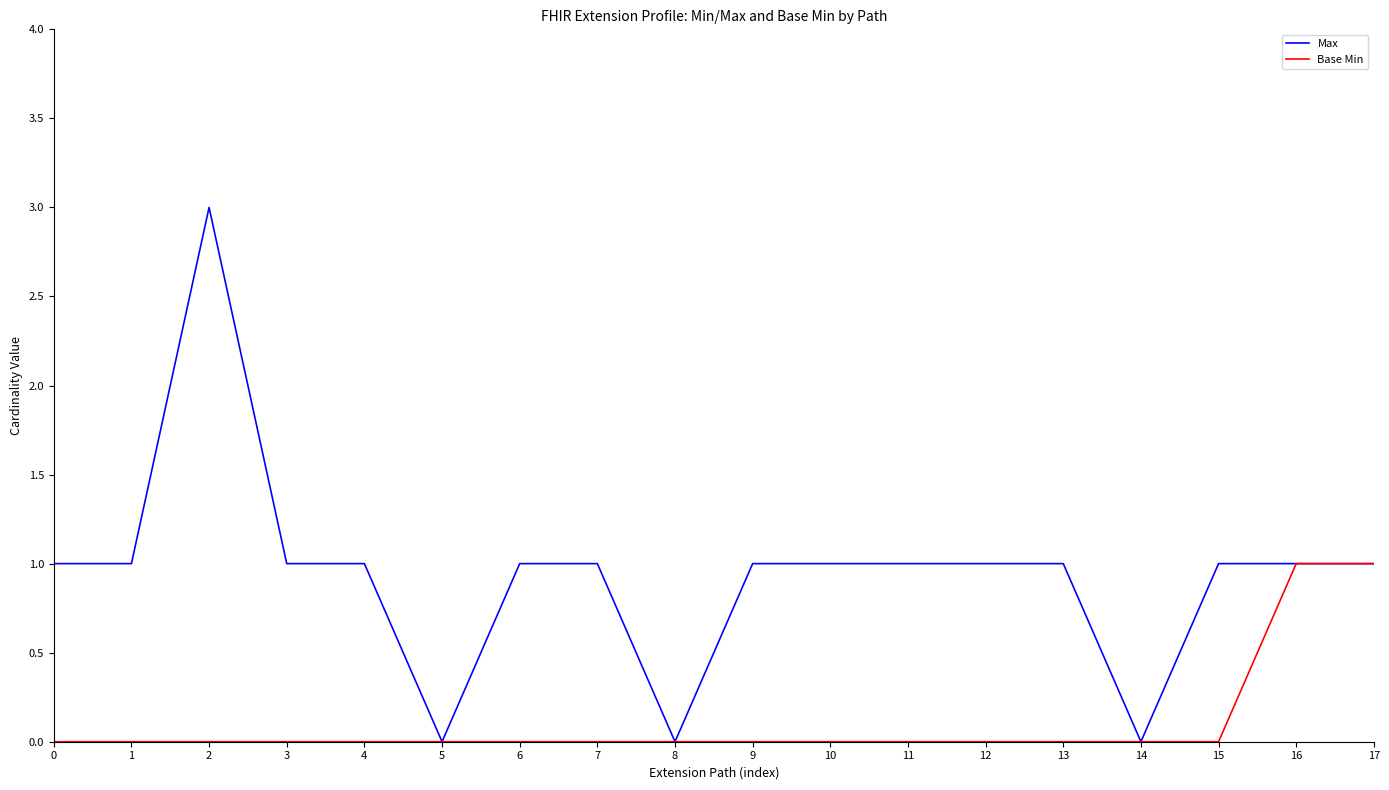

Is it true that Base Min equals 0 at 15?

True